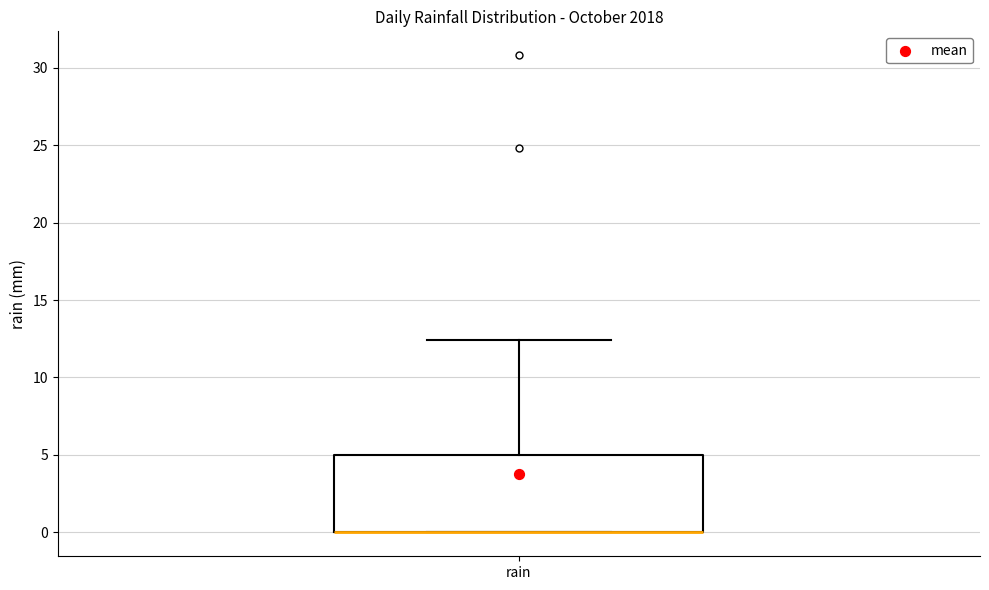

Where does the upper whisker of the box for rain end on the y-axis? The values are not printed on the chart, so give them approximately, as read against the axis.

12.5